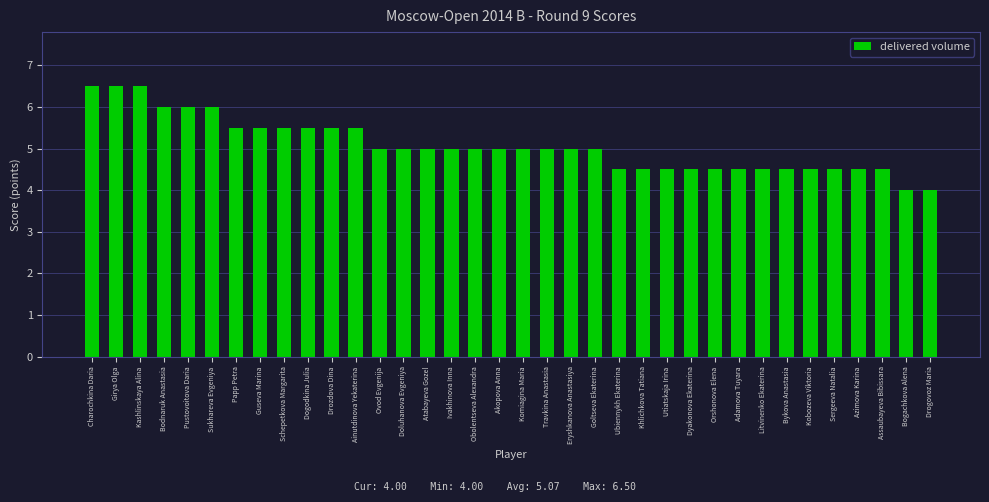

What is the label of the 8th bar from the left?

Guseva Marina